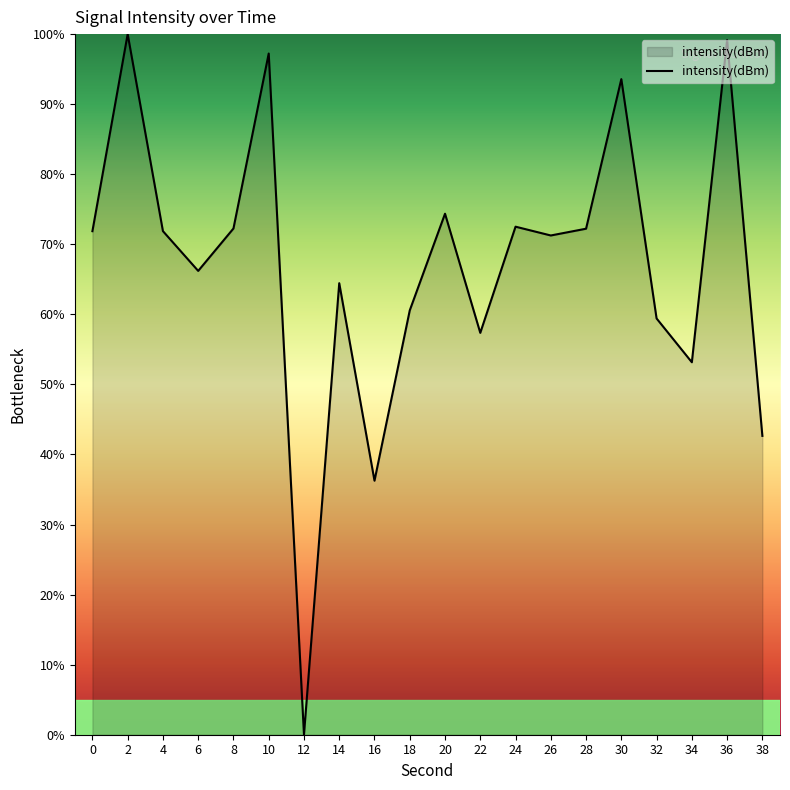

Read the value at 10.

97.2